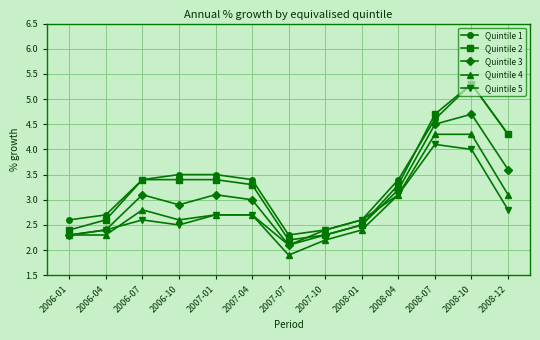

What is the maximum value shown in the chart?

5.3